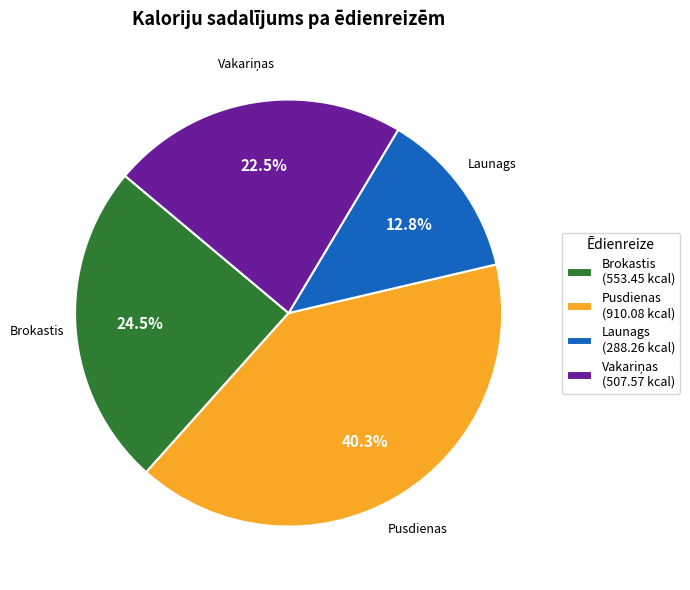

Count the number of slices in the pie.

4